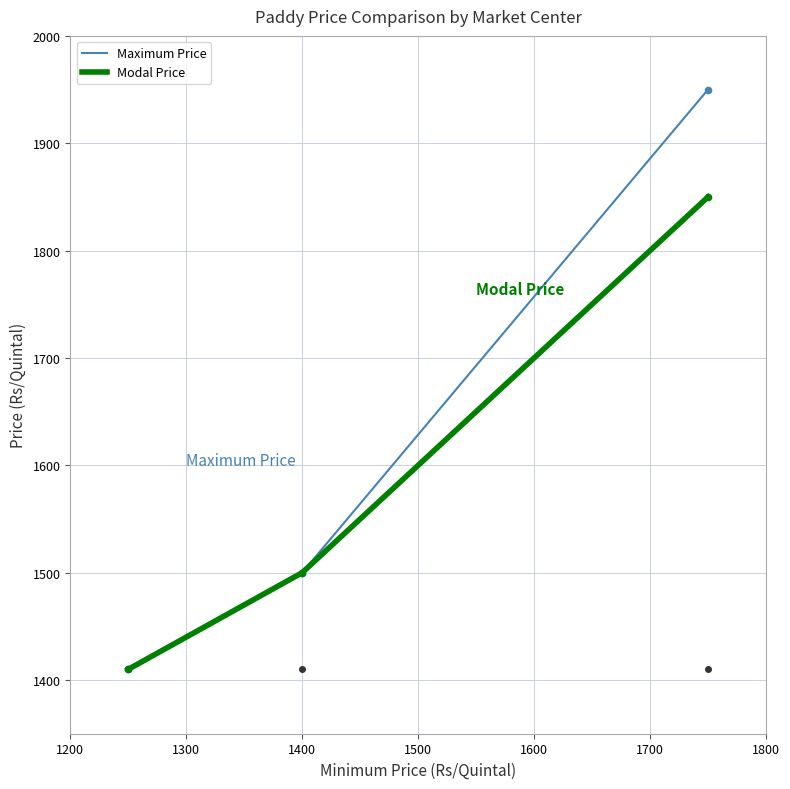

At how many categories does at least one series exceed 1835?

1